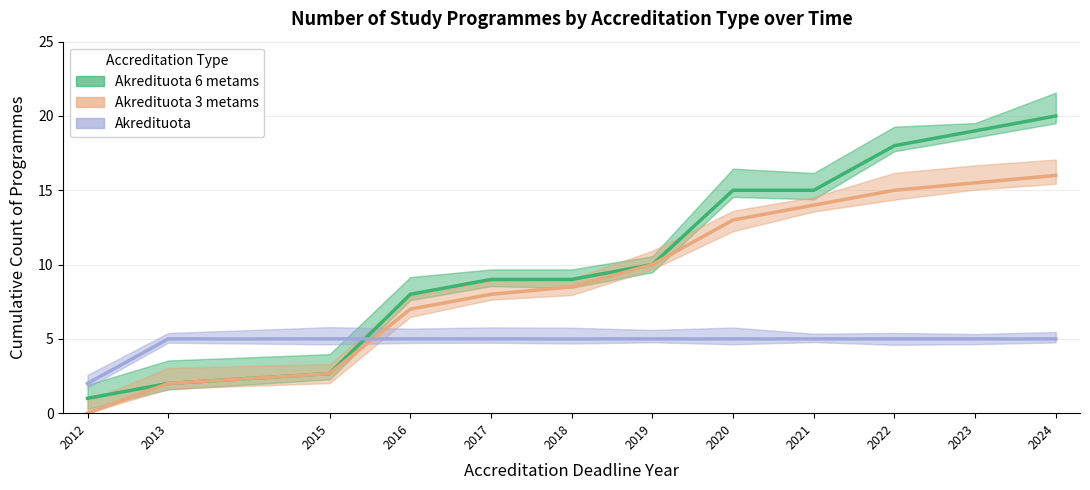

At which category does the chart reach its minimum across all series?

2012